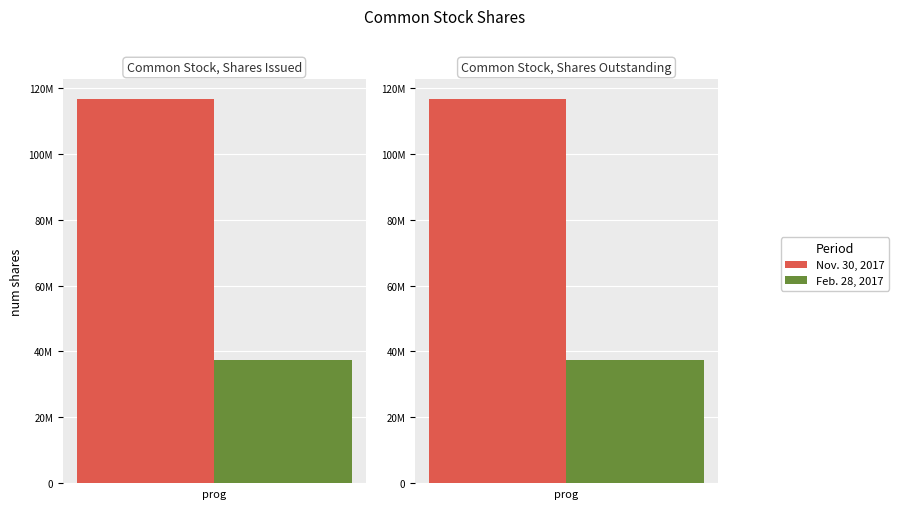

Rank the series by their maximum value, from lowest to highest.

Feb. 28, 2017, Nov. 30, 2017